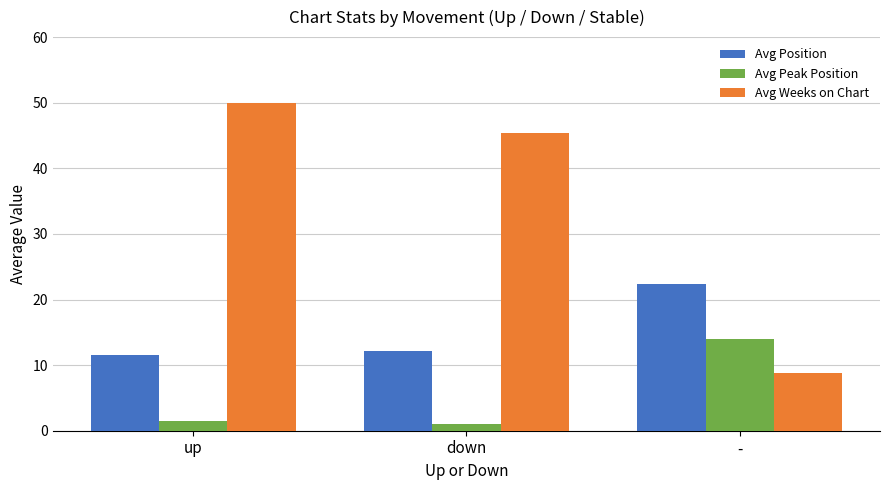

The Avg Position series shows 34.6 at -. True or false?

False